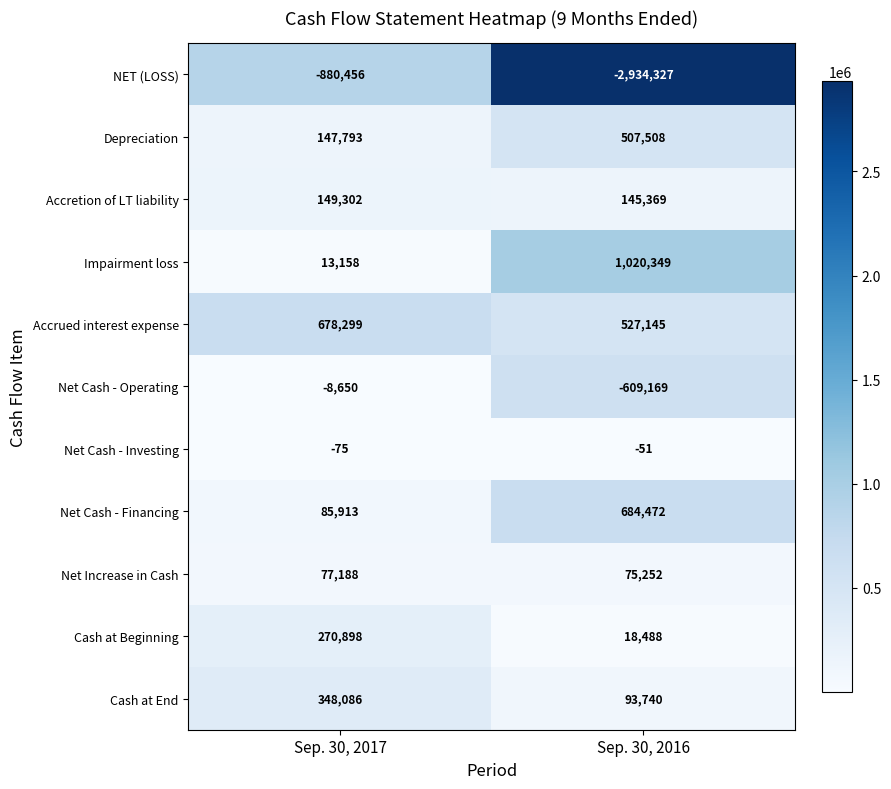

How many values in the Impairment loss series are below 1020349?

1